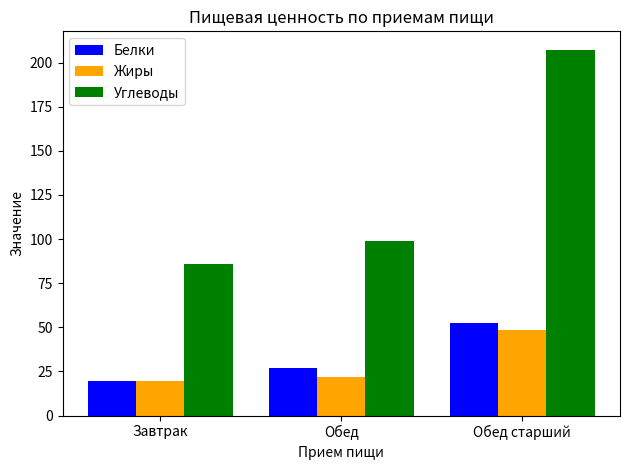

Which category has the lowest value in the Жиры series?

Завтрак